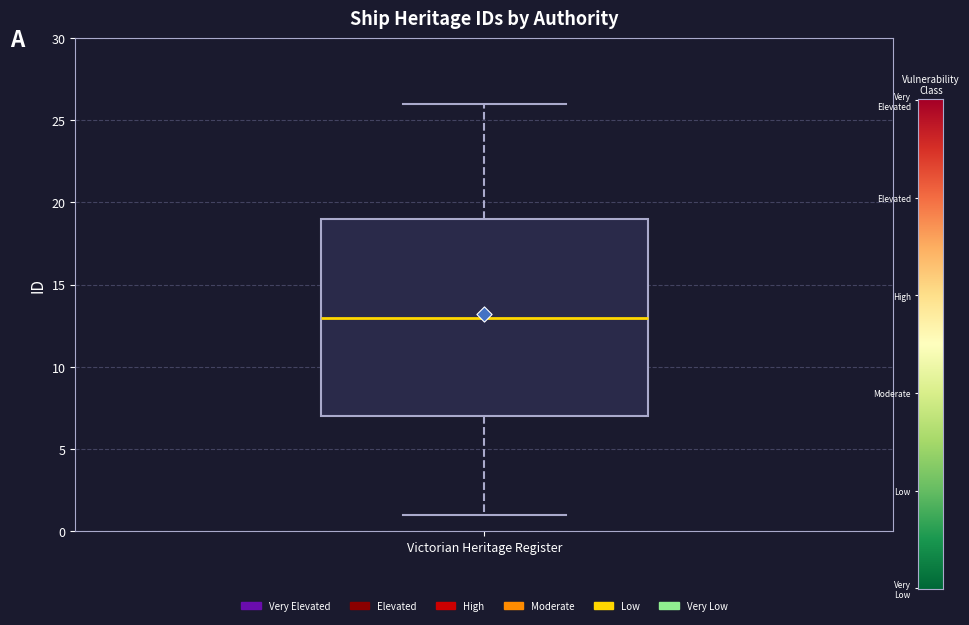

Transcribe this box plot: give where the median line is, the range the box spans, and where the two whiskers end, as read against the y-axis. The values are not printed on the chart, so give them approximately, as read against the axis.

median 13, box 7 to 19, whiskers 1 to 26